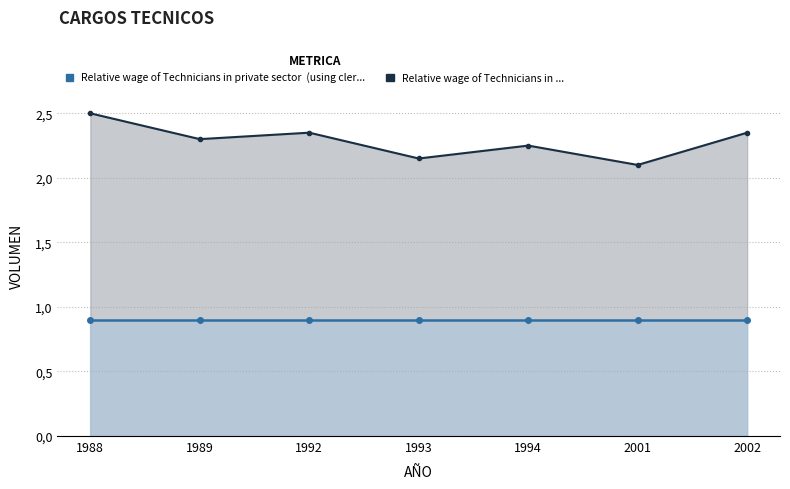

Rank the series by their average value, from lowest to highest.

Relative wage of Technicians in private sector  (using cler..., Relative wage of Technicians in ...